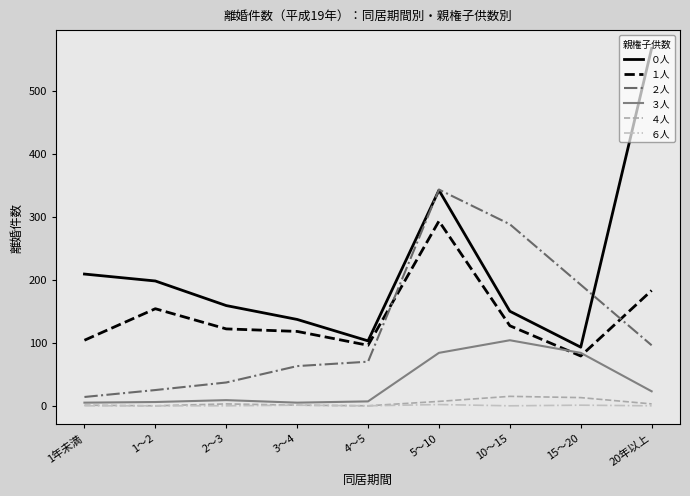

True or false: ４人 and ２人 cross at least once.

False